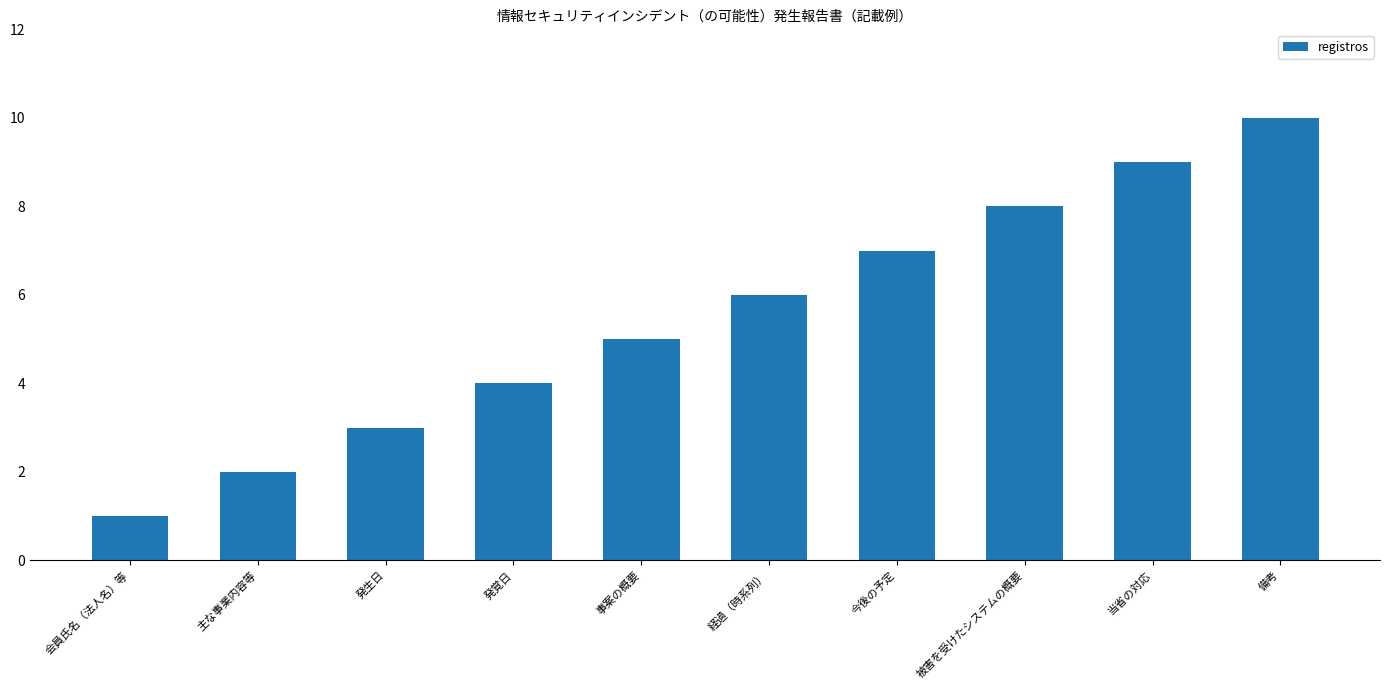

Which has a higher value, 被害を受けたシステムの概要 or 経過（時系列）?

被害を受けたシステムの概要